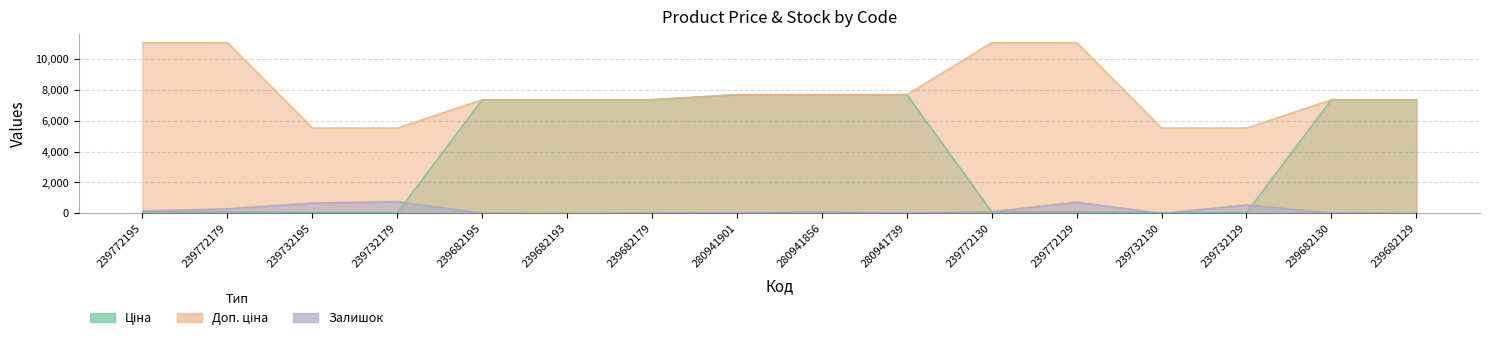

Read the Доп. ціна value at 239682179.

7360.2